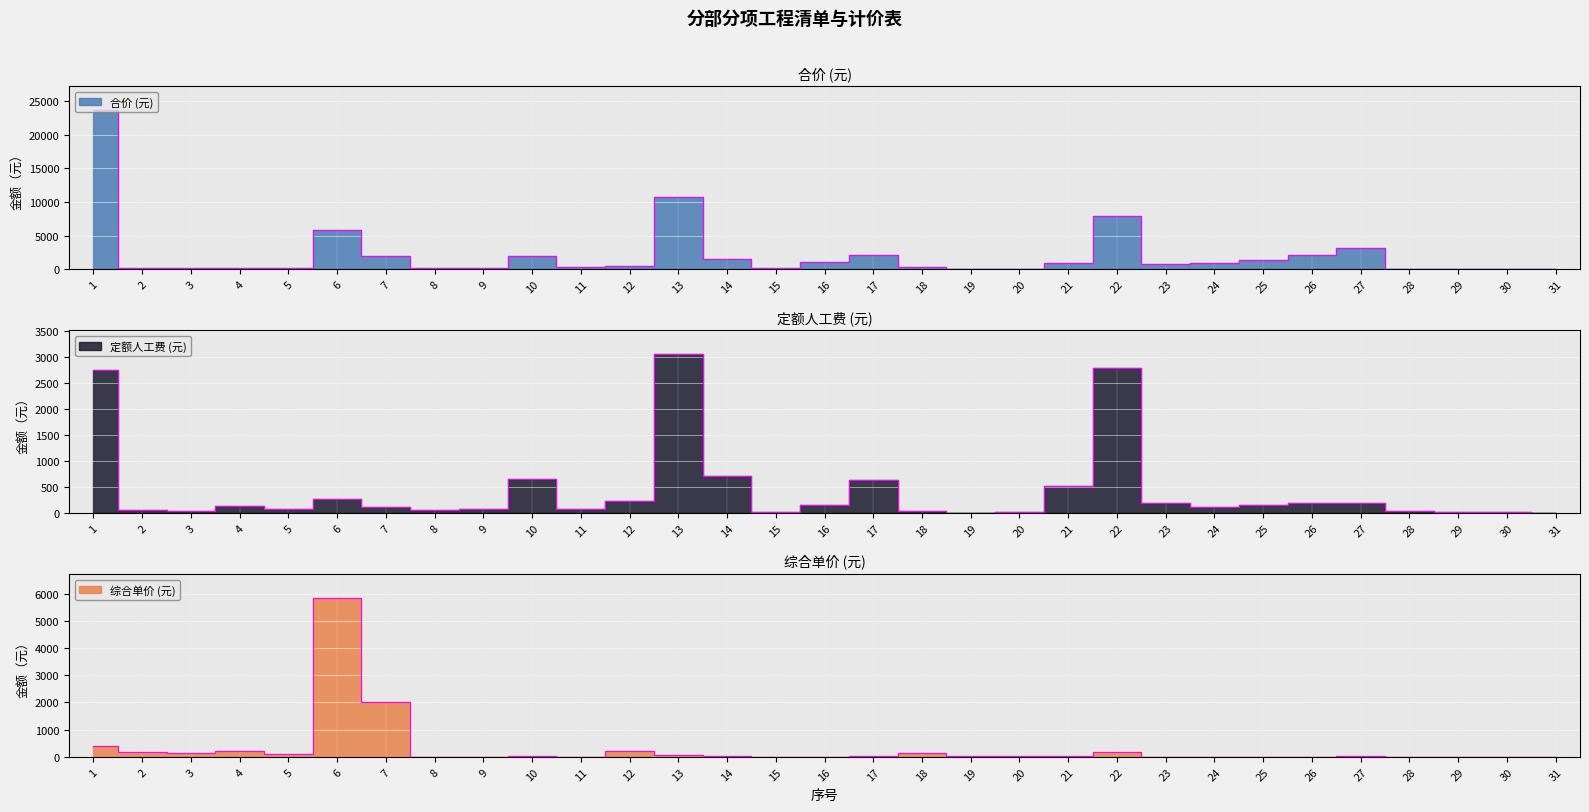

True or false: 合价 and 综合单价 intersect in this chart.

False